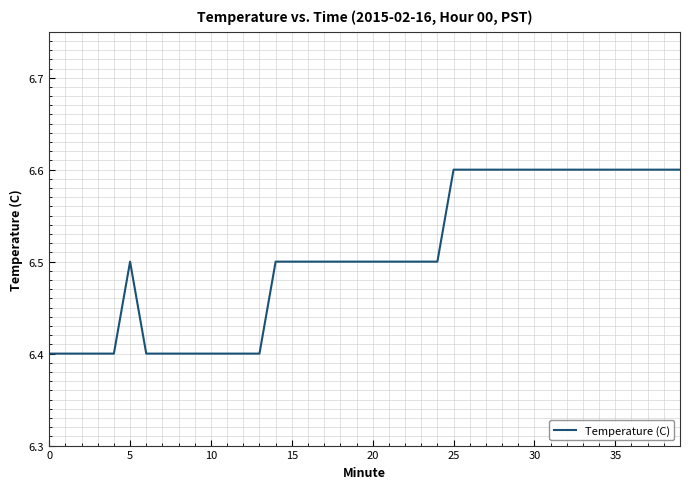

What is the smallest value displayed?

6.4